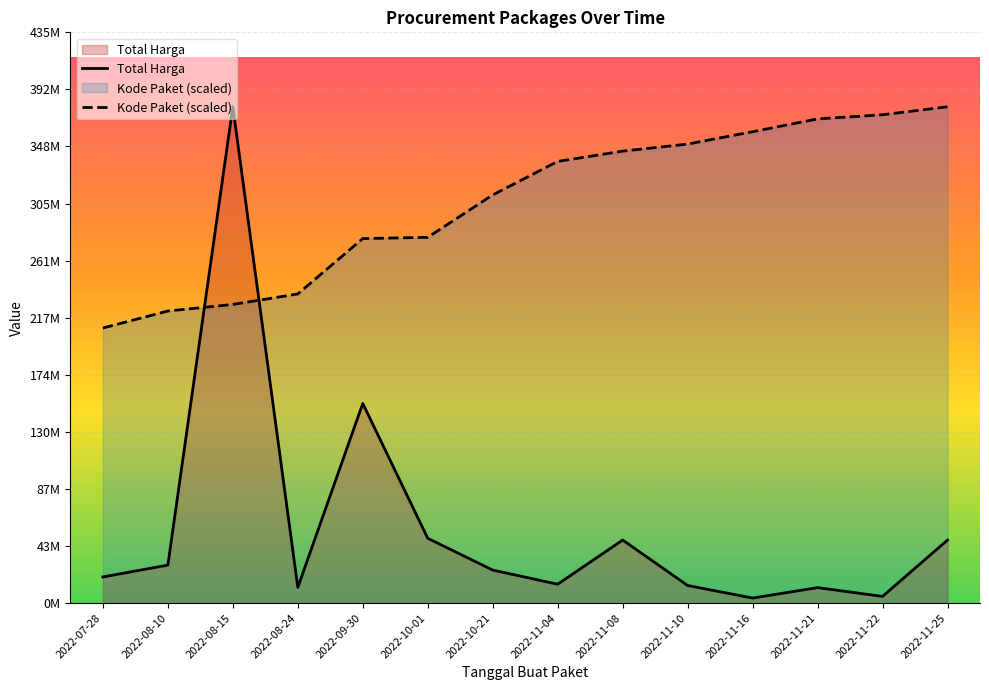

In Total Harga, how many points are lower than both neighbors (excluding endpoints)?

4